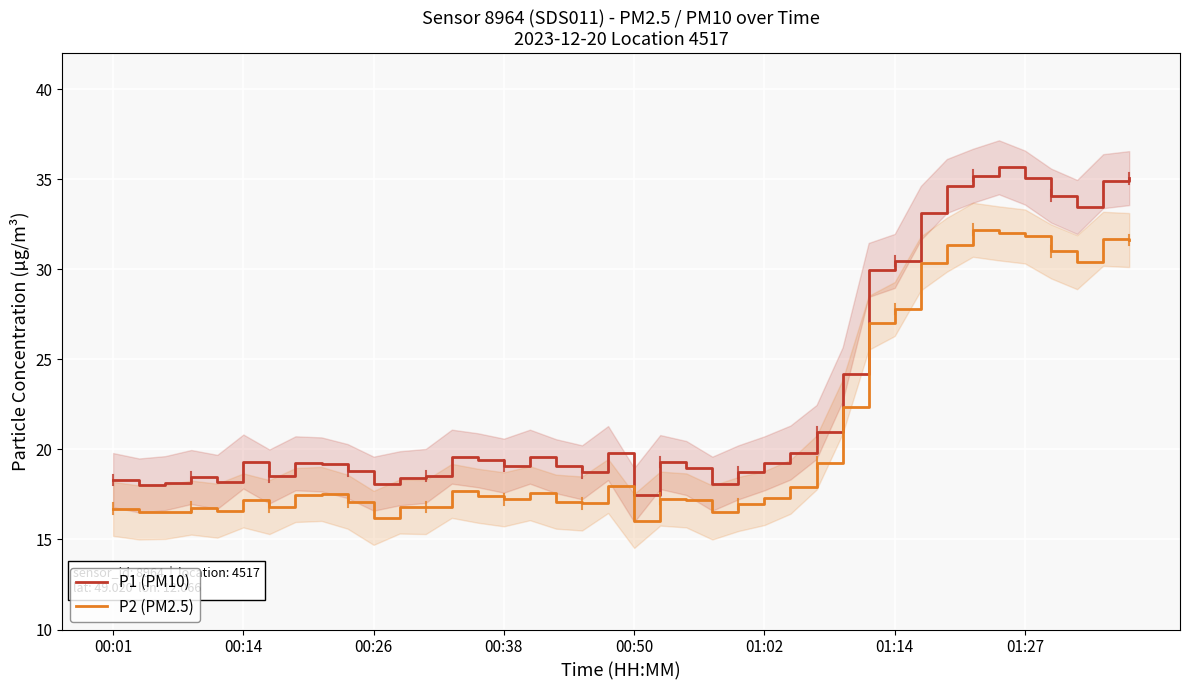

True or false: P1 (PM10) and P2 (PM2.5) cross at least once.

False